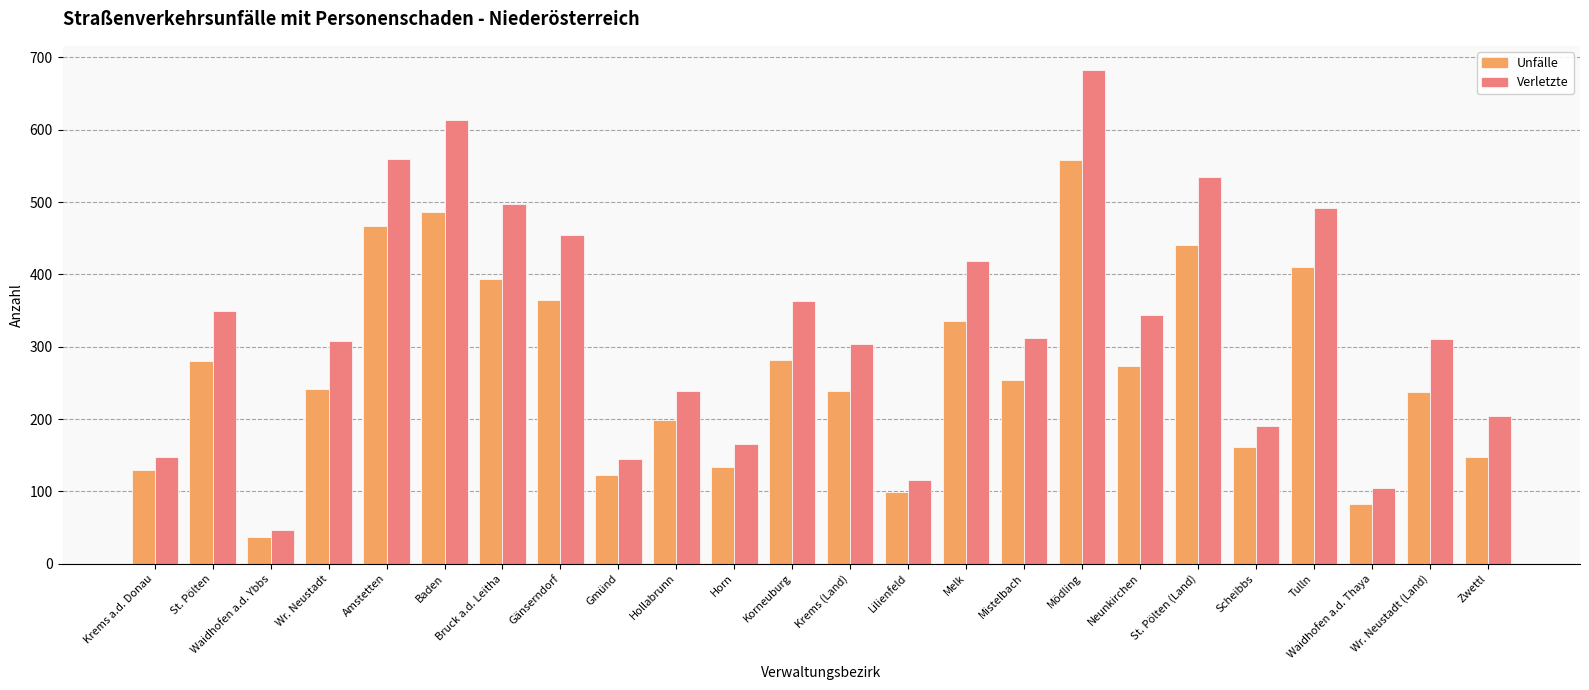

What is the label of the 1st bar from the left?

Krems a.d. Donau